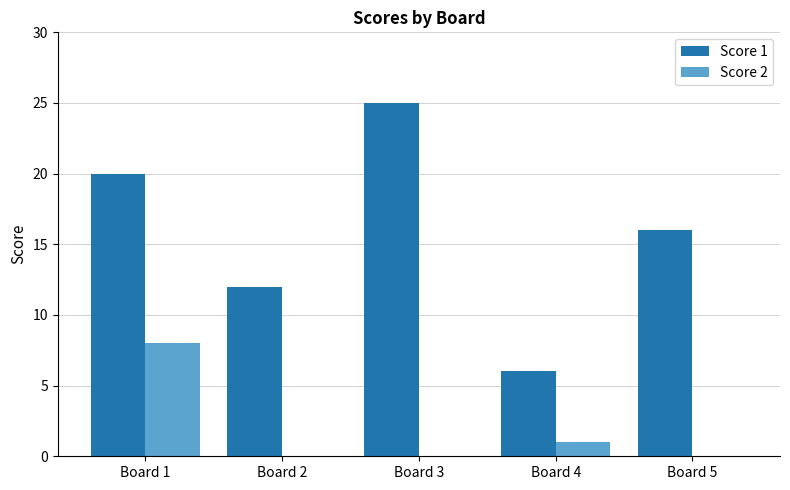

Reading left to right, extract all data points from this chart.

Score 1: 20	12	25	6	16
Score 2: 8	0	0	1	0